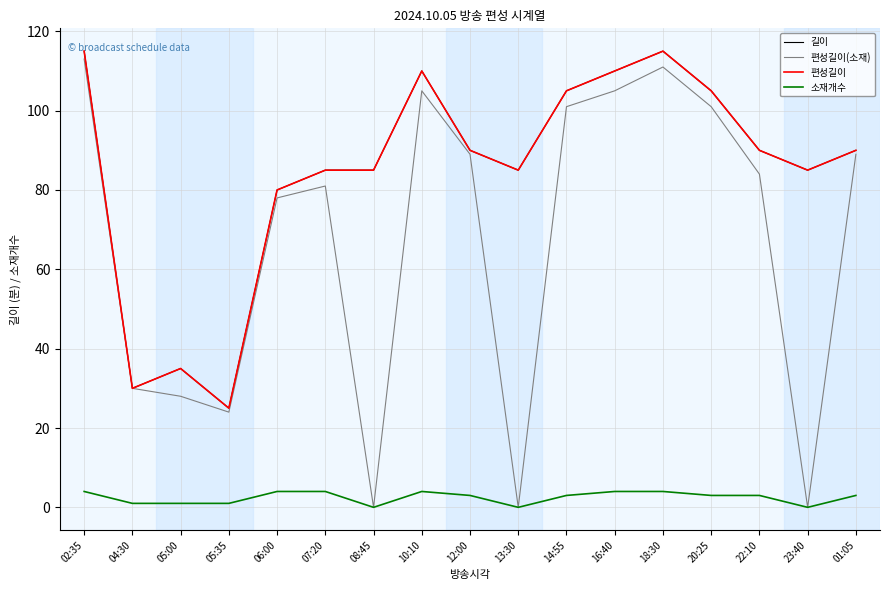

Does the chart have visible grid lines?

Yes